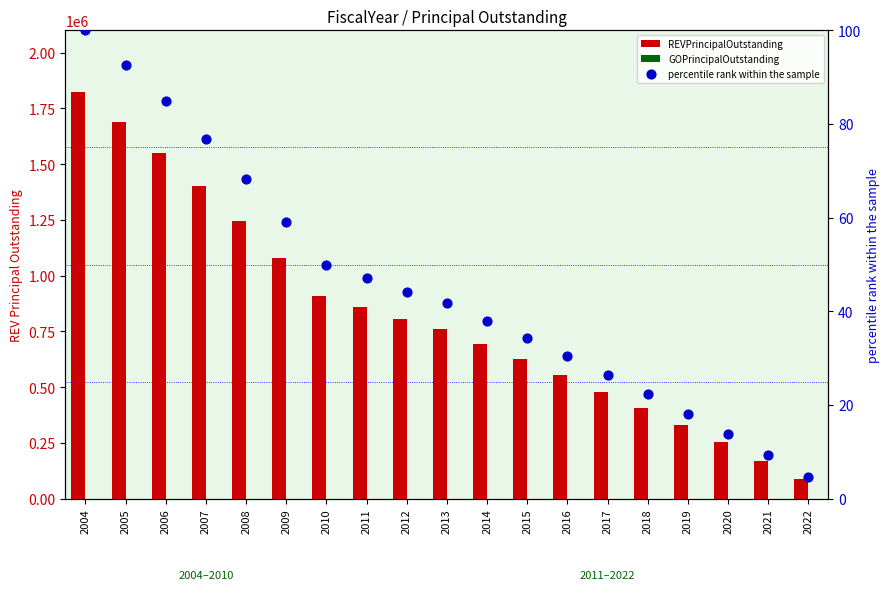

Which series contains the highest Y value?

REVPrincipalOutstanding